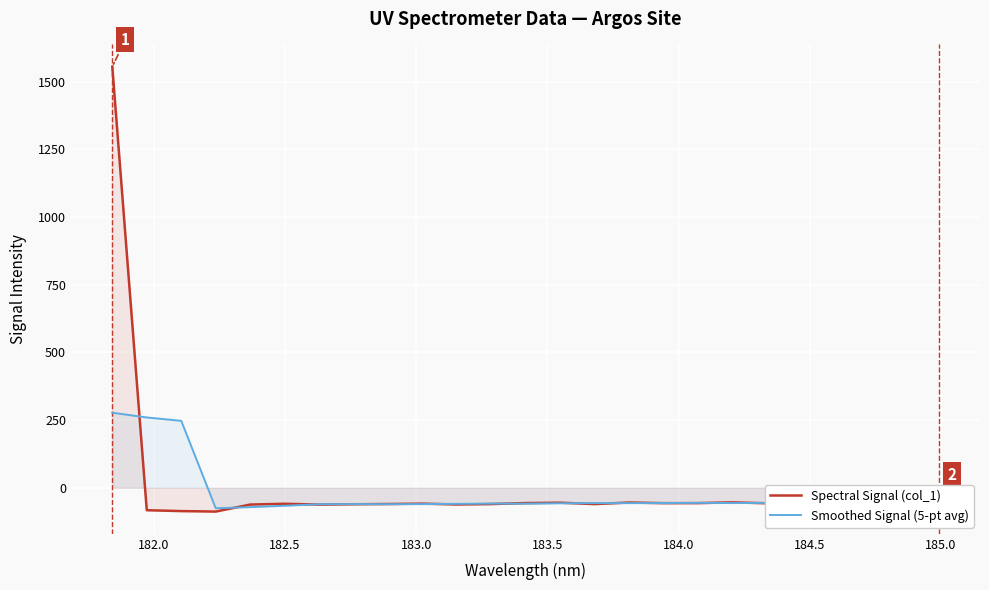

After their last crossing, which series has the higher values: Spectral Signal (col_1) or Smoothed Signal (5-pt avg)?

Smoothed Signal (5-pt avg)